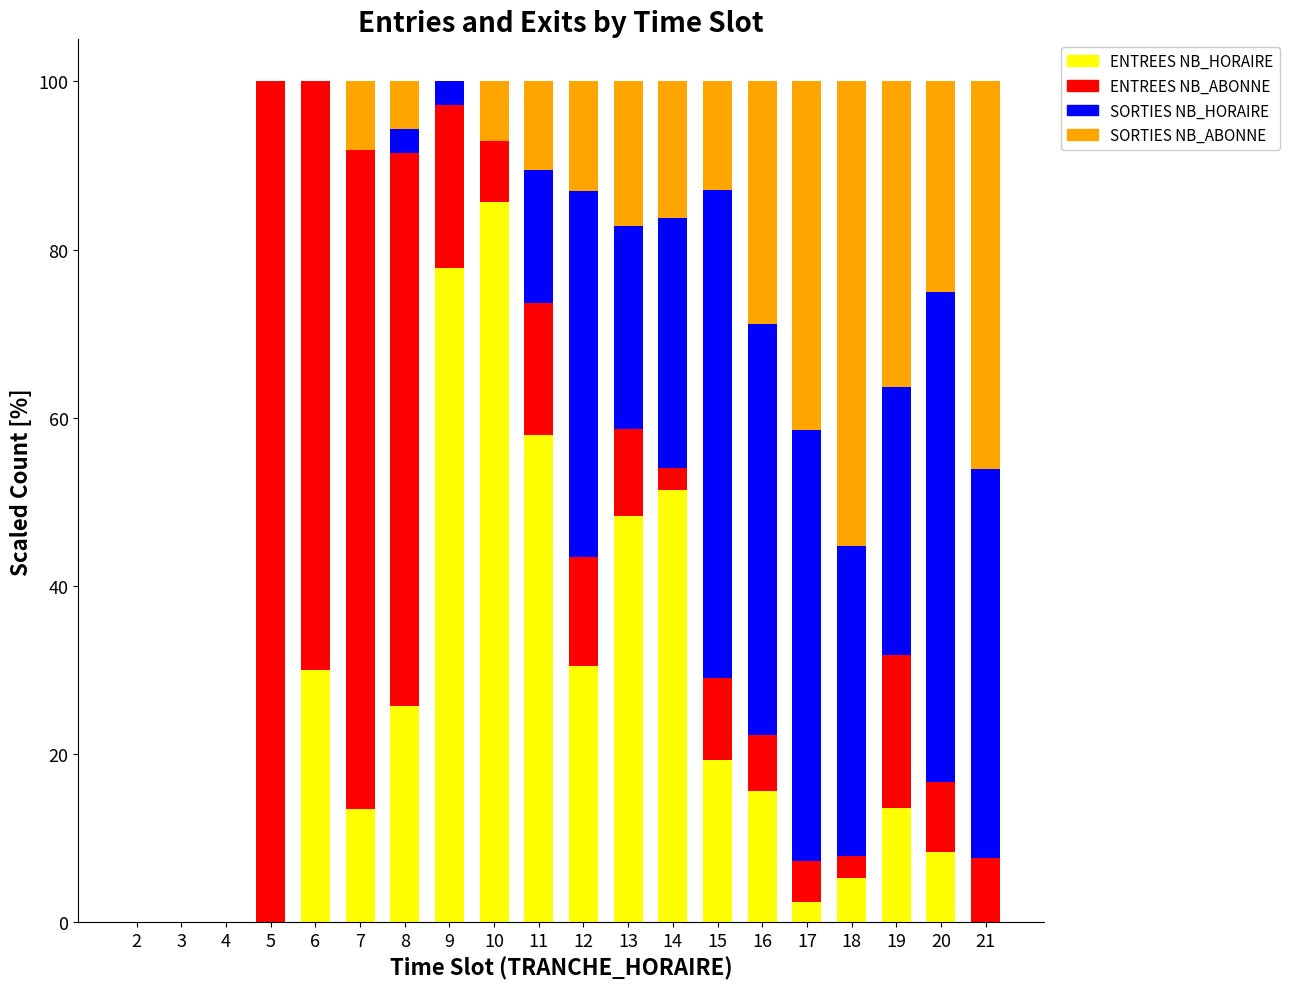

What is the total value across all series at 18?

100.0